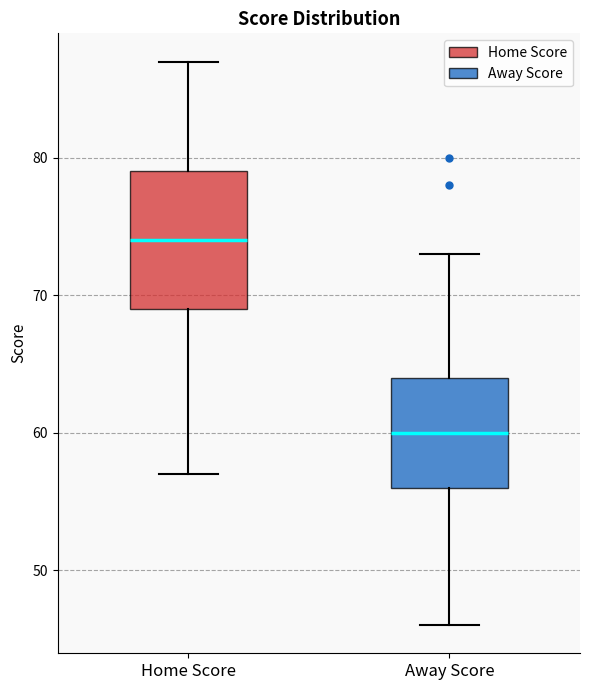

Reading left to right, read every box against the y-axis: the position of its median line, the range the box covers, and the ends of its whiskers. The values are not printed on the chart, so give them approximately, as read against the axis.

Home Score: median 74, box 69 to 79, whiskers 57 to 87
Away Score: median 60, box 56 to 64, whiskers 46 to 73